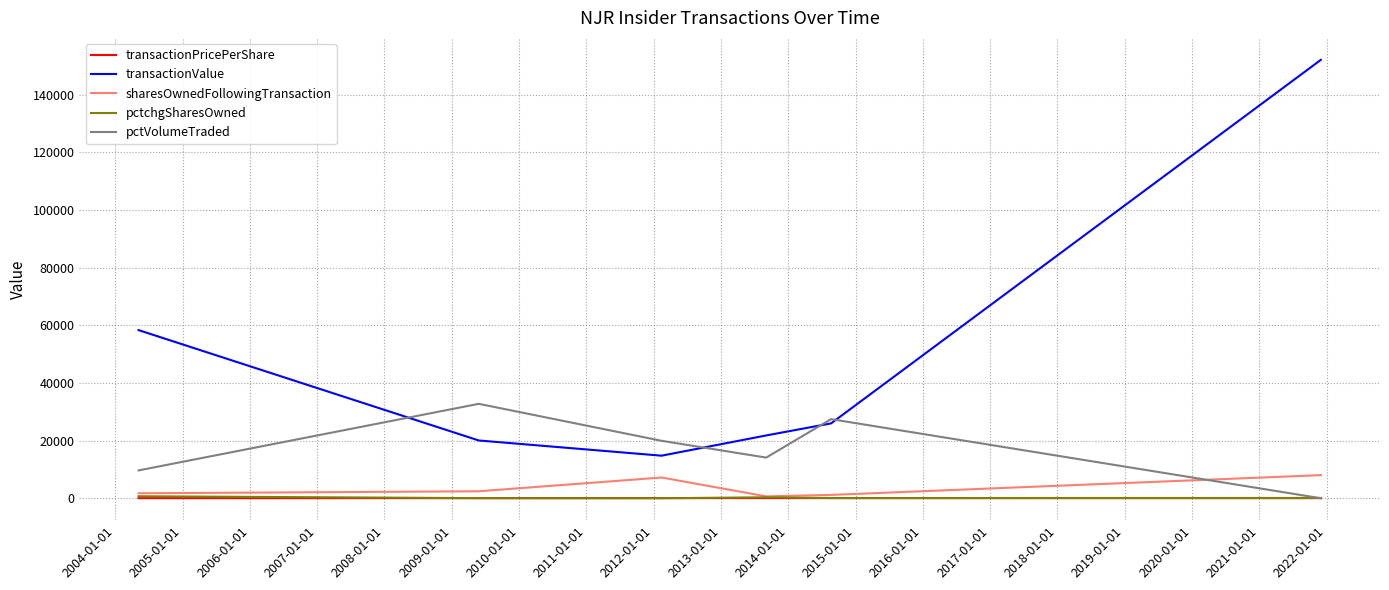

Which series has the widest spread of values?

transactionValue